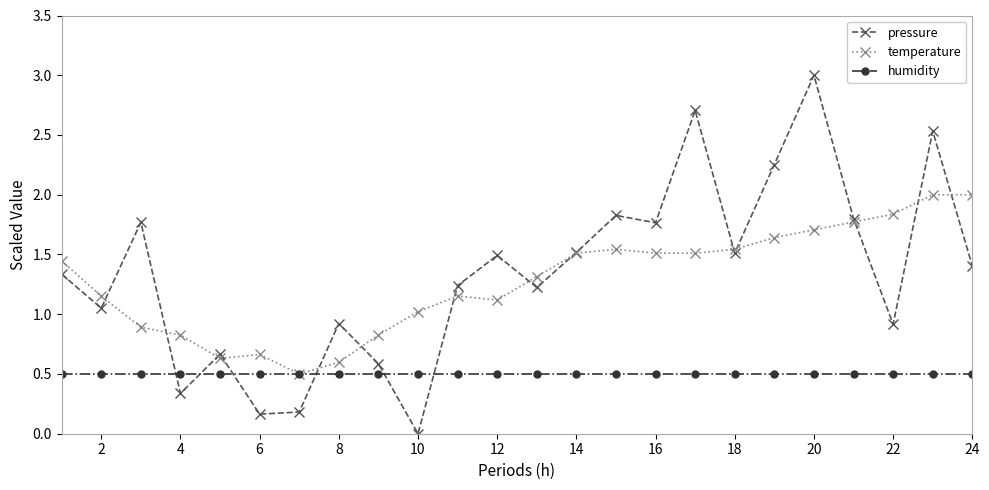

Which series has the widest spread of values?

pressure